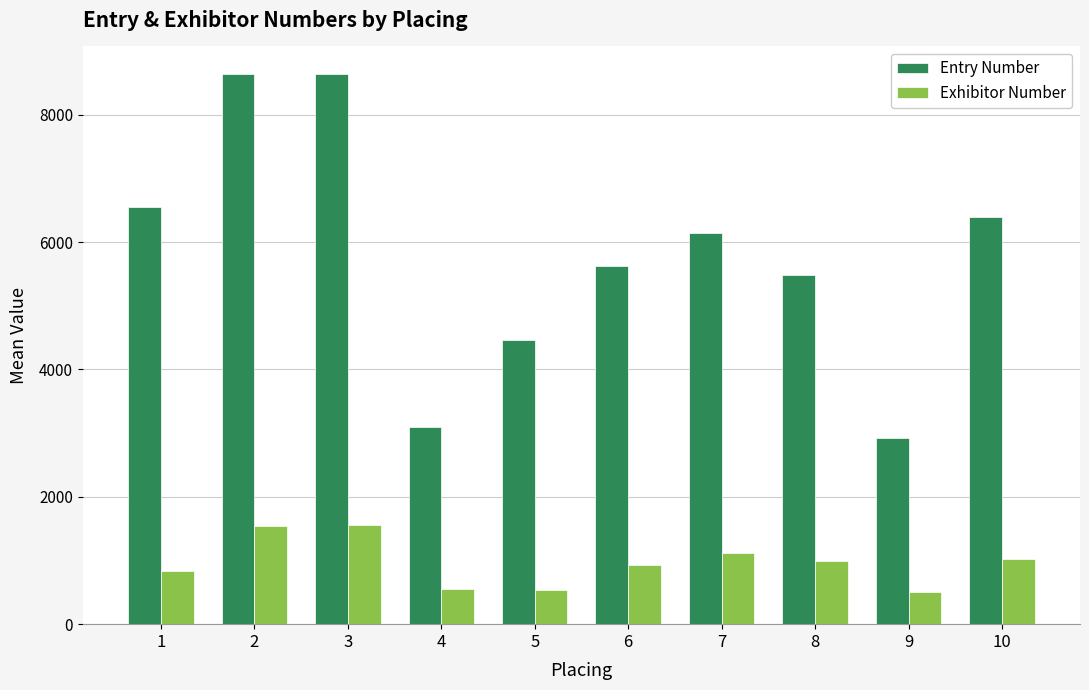

How many bars are there in each group?

2